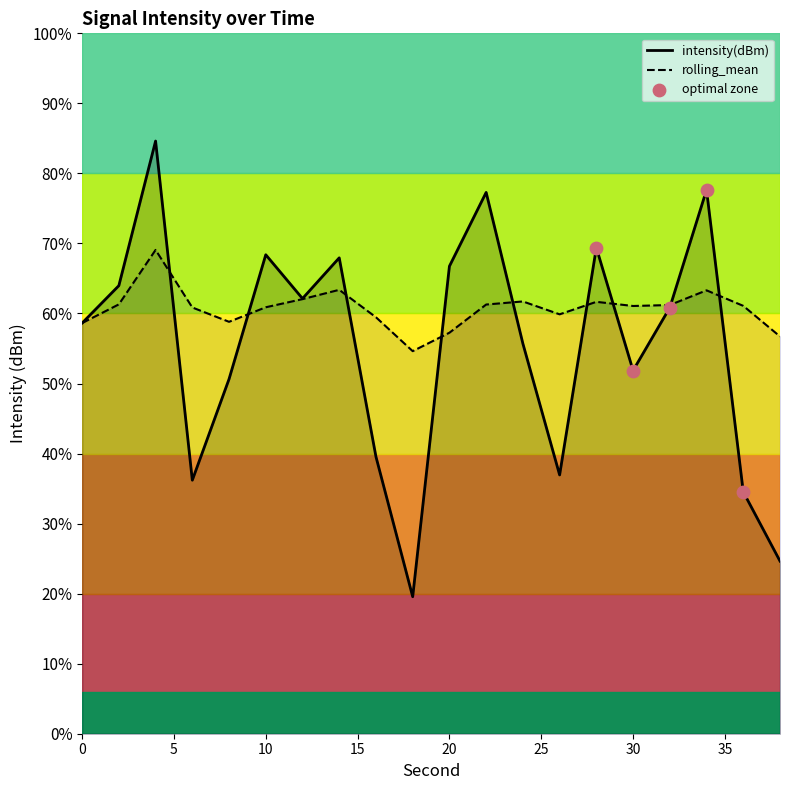

Is the value of rolling_mean at 18 greater than the value of intensity(dBm) at 20?

No